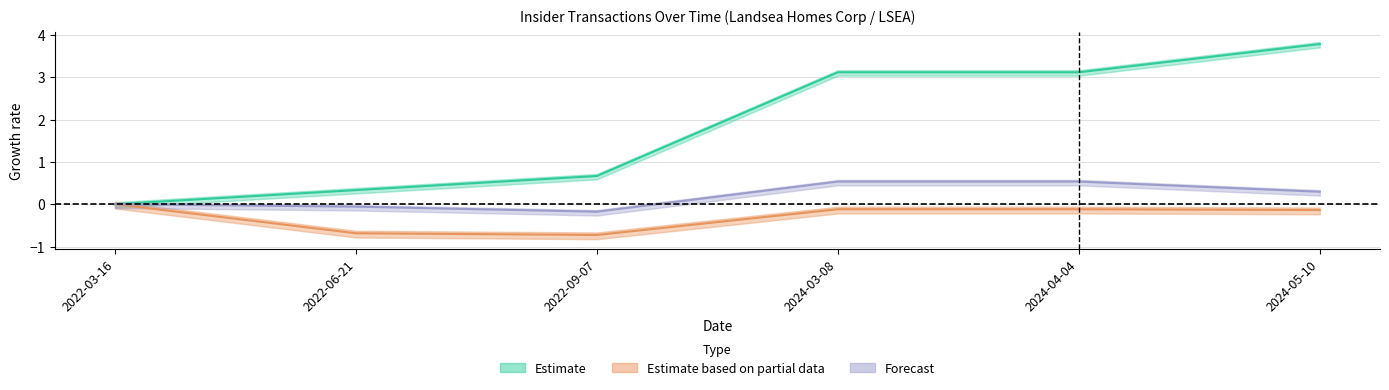

True or false: transactionPricePerShare has a value of 0.9 at 2024-03-08.

False